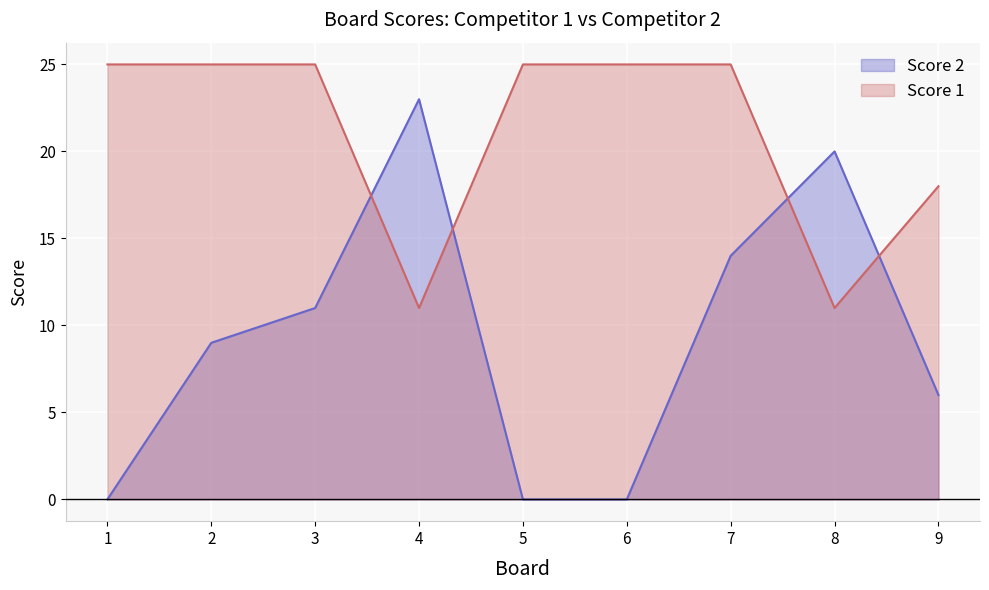

True or false: Score 2 has a value of 8 at 8.

False